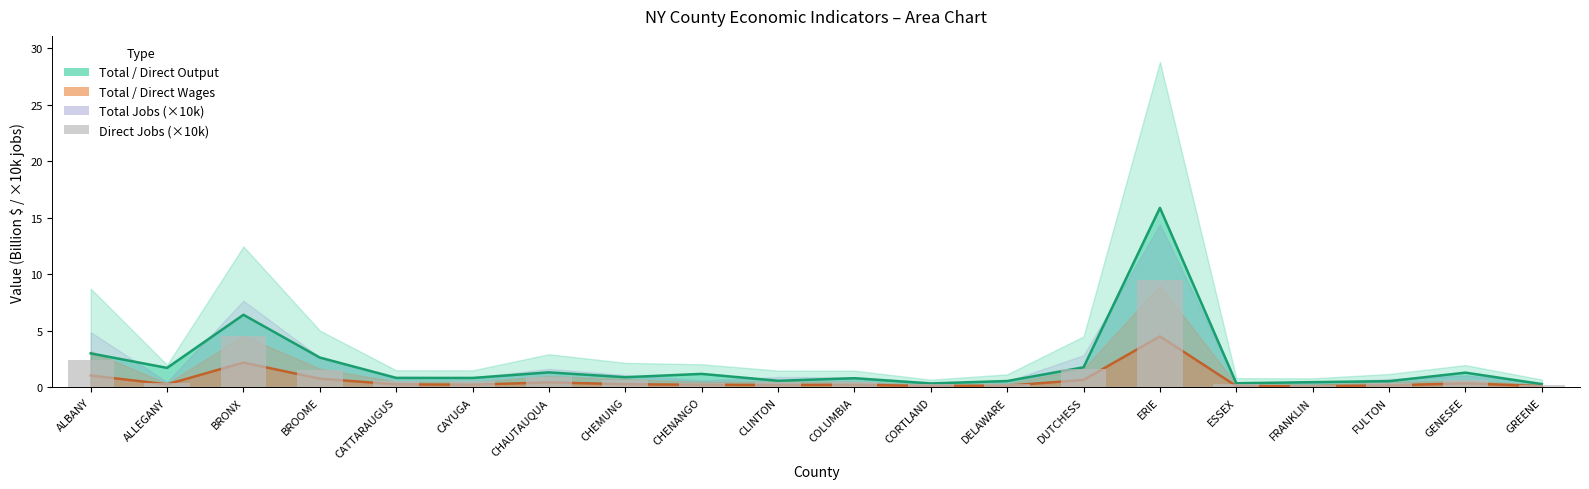

How many bars are there in total?

20